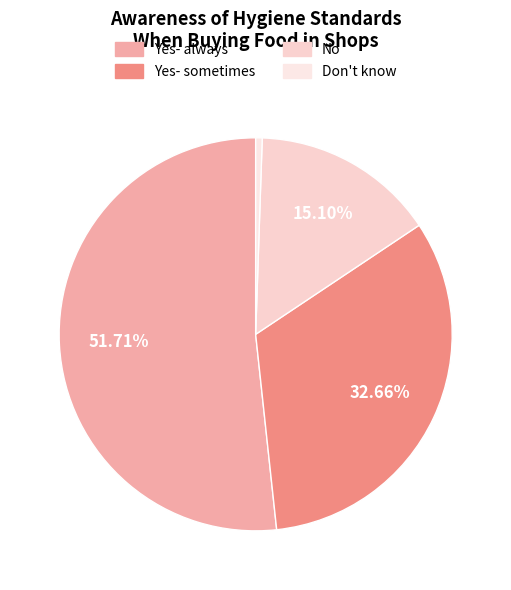

To the nearest percent, what is the difference between the largest and smallest slice percentages?

51%